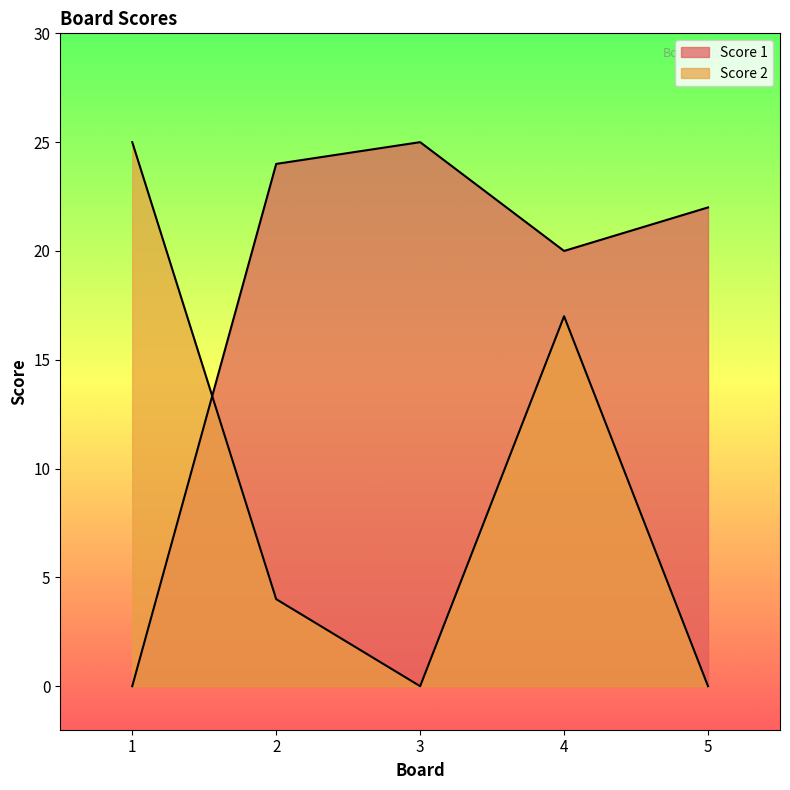

What is the approximate value of Score 1 at 2, to the nearest 10?

20